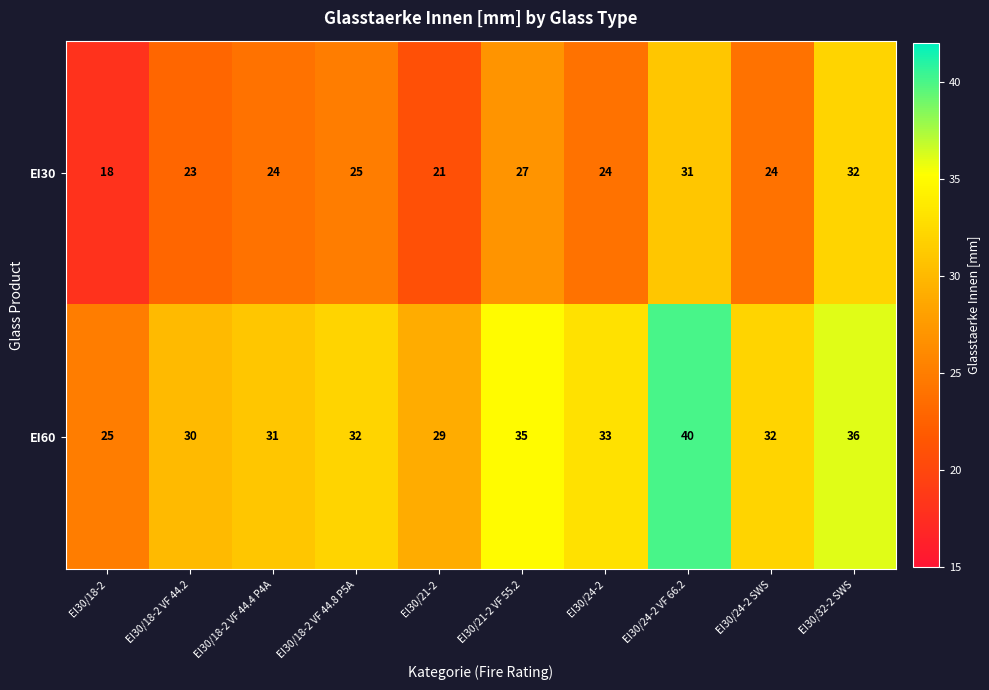

Which series has the widest spread of values?

EI60